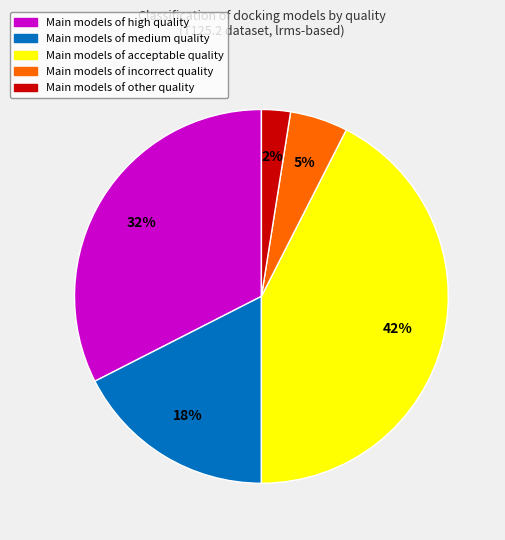

Is there a majority slice in this chart?

No